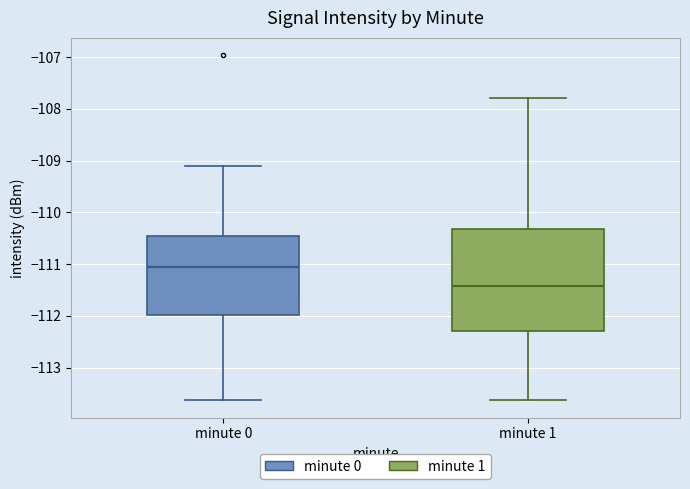

Reading left to right, read every box against the y-axis: the position of its median line, the range the box covers, and the ends of its whiskers. The values are not printed on the chart, so give them approximately, as read against the axis.

minute 0: median -111.0, box -112.0 to -110.4, whiskers -113.6 to -109.1
minute 1: median -111.4, box -112.3 to -110.3, whiskers -113.6 to -107.8